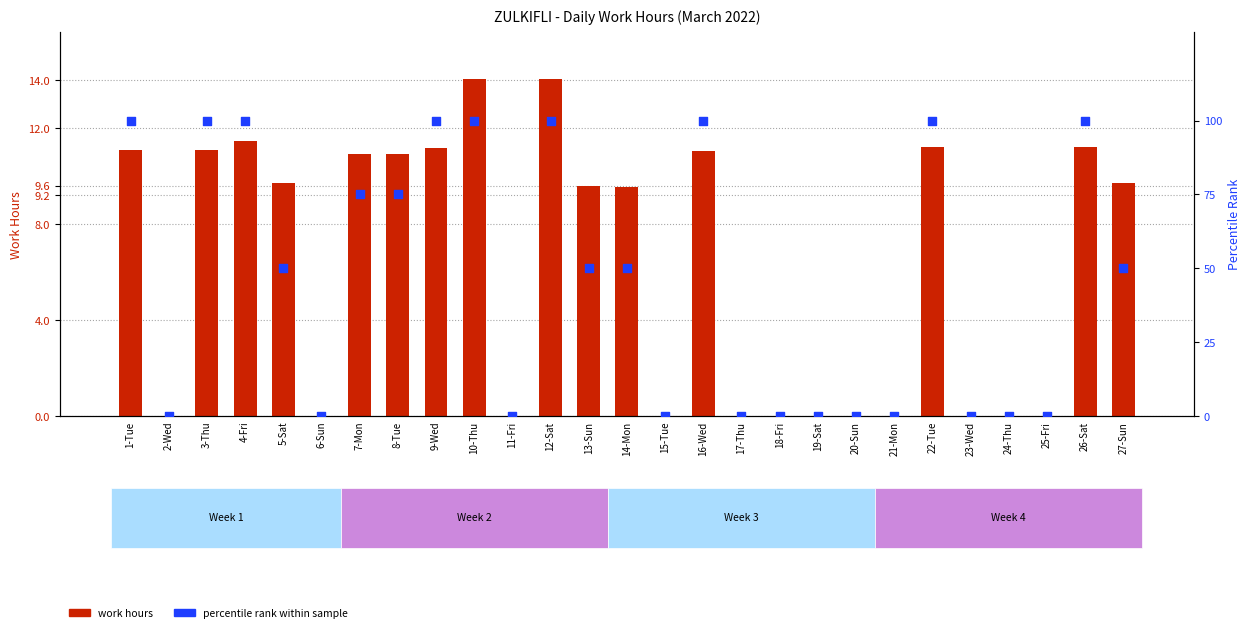

At how many categories does at least one series exceed 95?

9